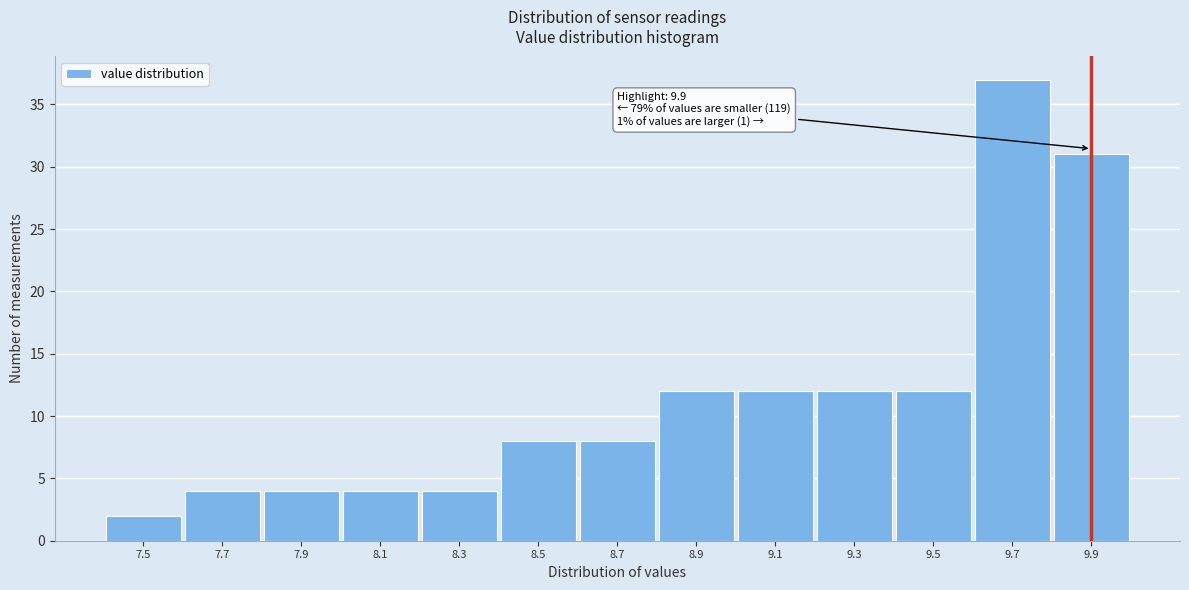

Reading left to right, what are all the values shown in this chart?

2	4	4	4	4	8	8	12	12	12	12	37	31